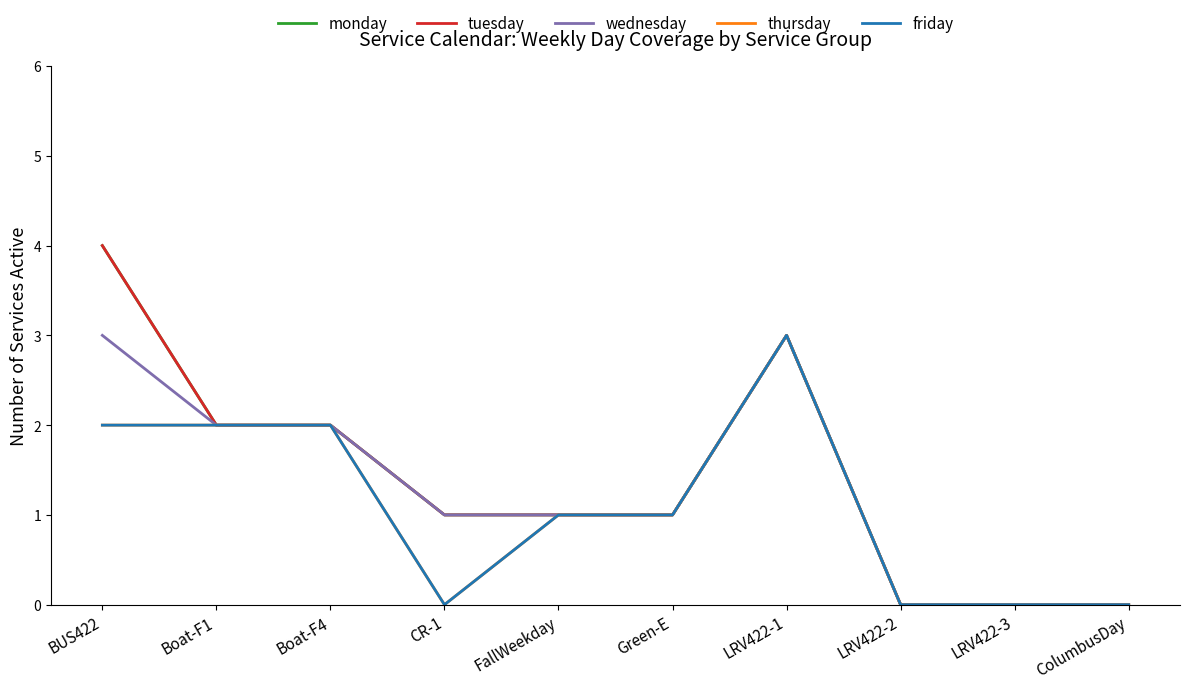

What is the label of the 3rd point from the left?

Boat-F4